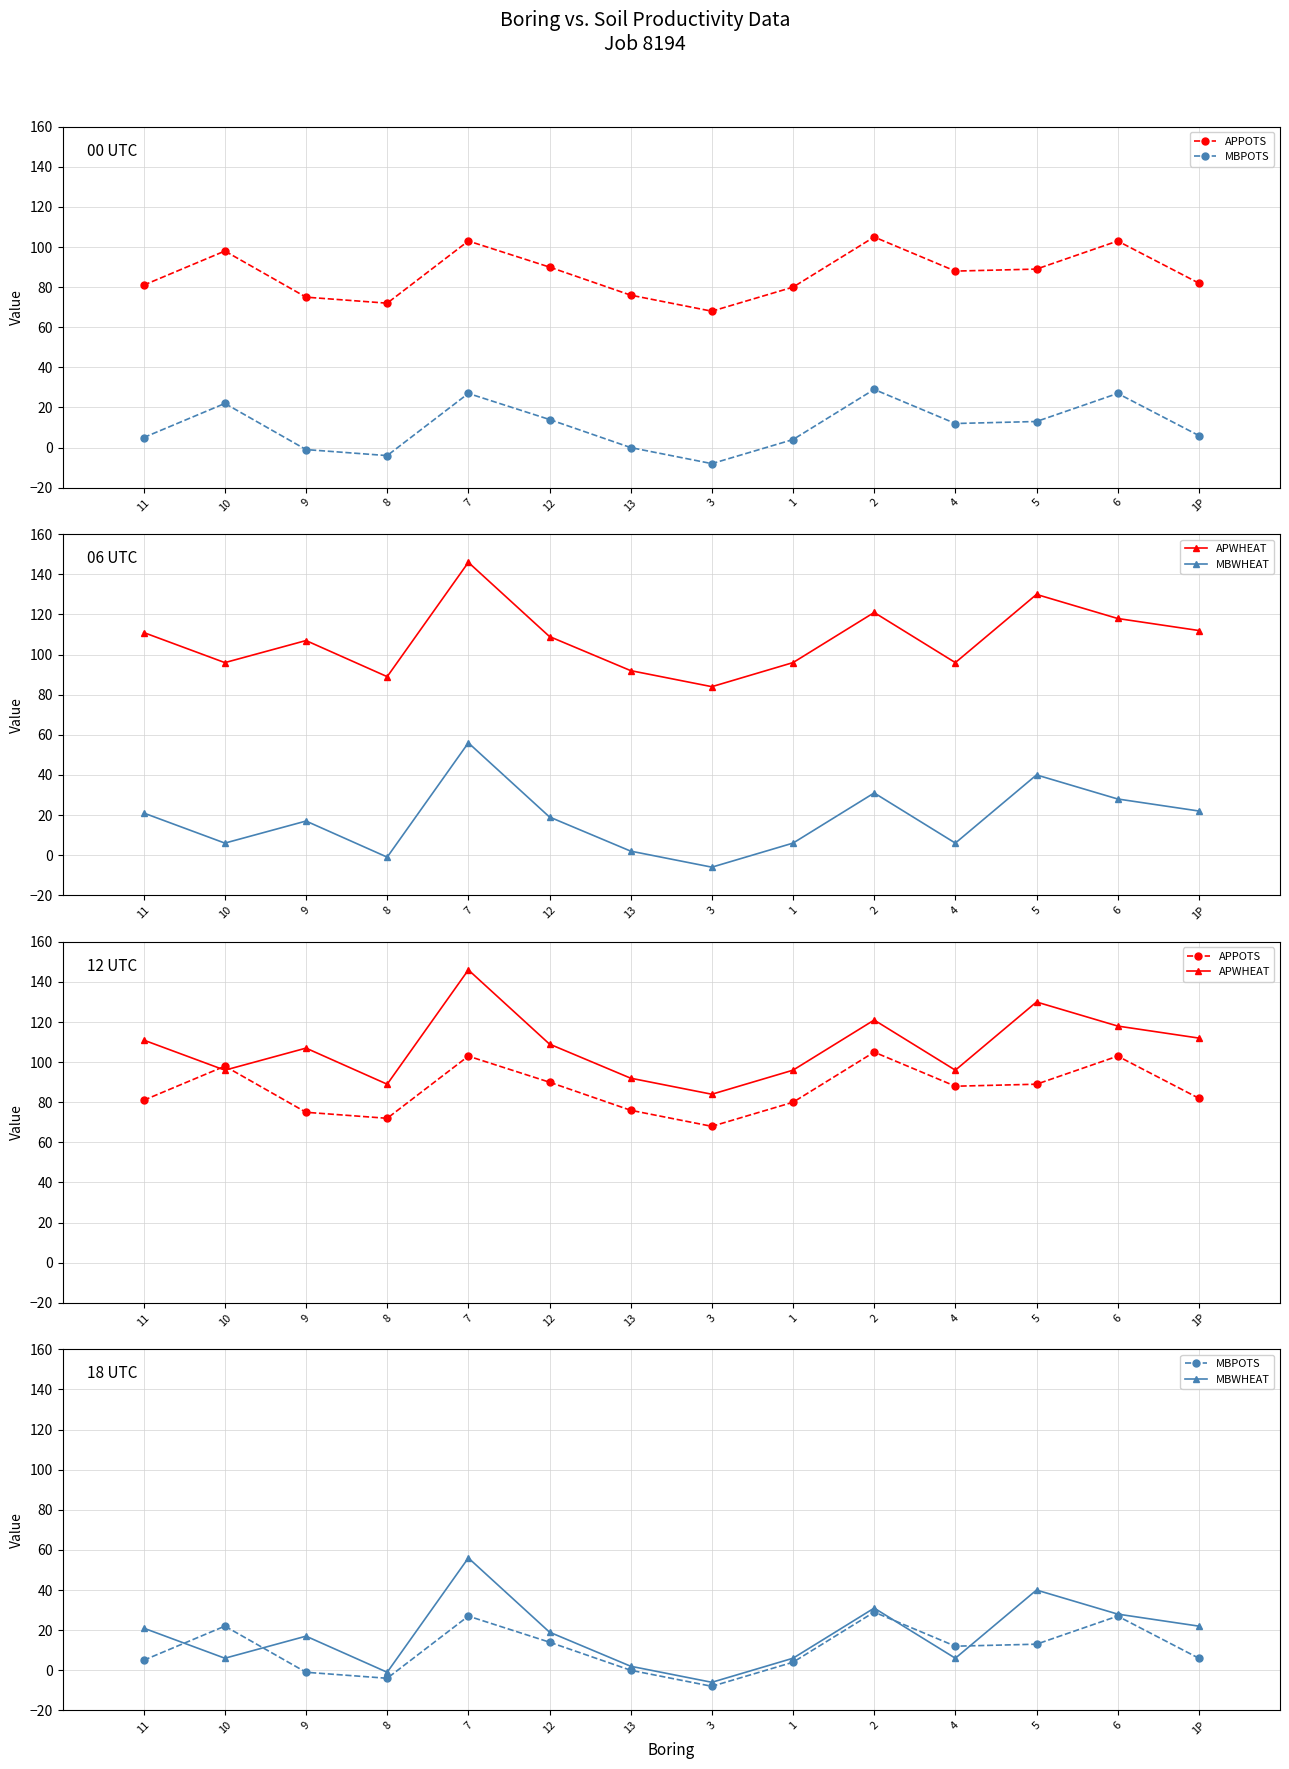

True or false: MBPOTS and APWHEAT cross at least once.

False